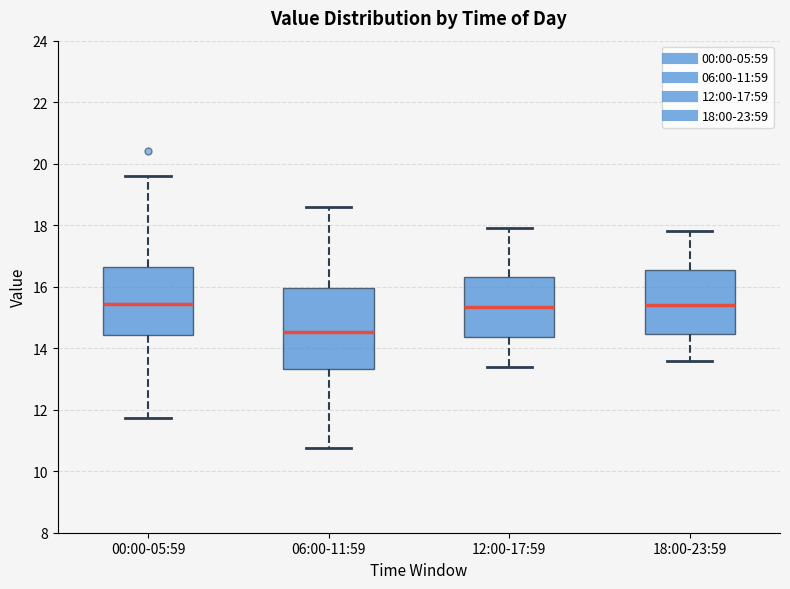

Reading left to right, read every box against the y-axis: the position of its median line, the range the box covers, and the ends of its whiskers. The values are not printed on the chart, so give them approximately, as read against the axis.

00:00-05:59: median 15.4, box 14.4 to 16.6, whiskers 11.8 to 19.6
06:00-11:59: median 14.6, box 13.4 to 16.0, whiskers 10.8 to 18.6
12:00-17:59: median 15.4, box 14.4 to 16.4, whiskers 13.4 to 18.0
18:00-23:59: median 15.4, box 14.4 to 16.6, whiskers 13.6 to 17.8